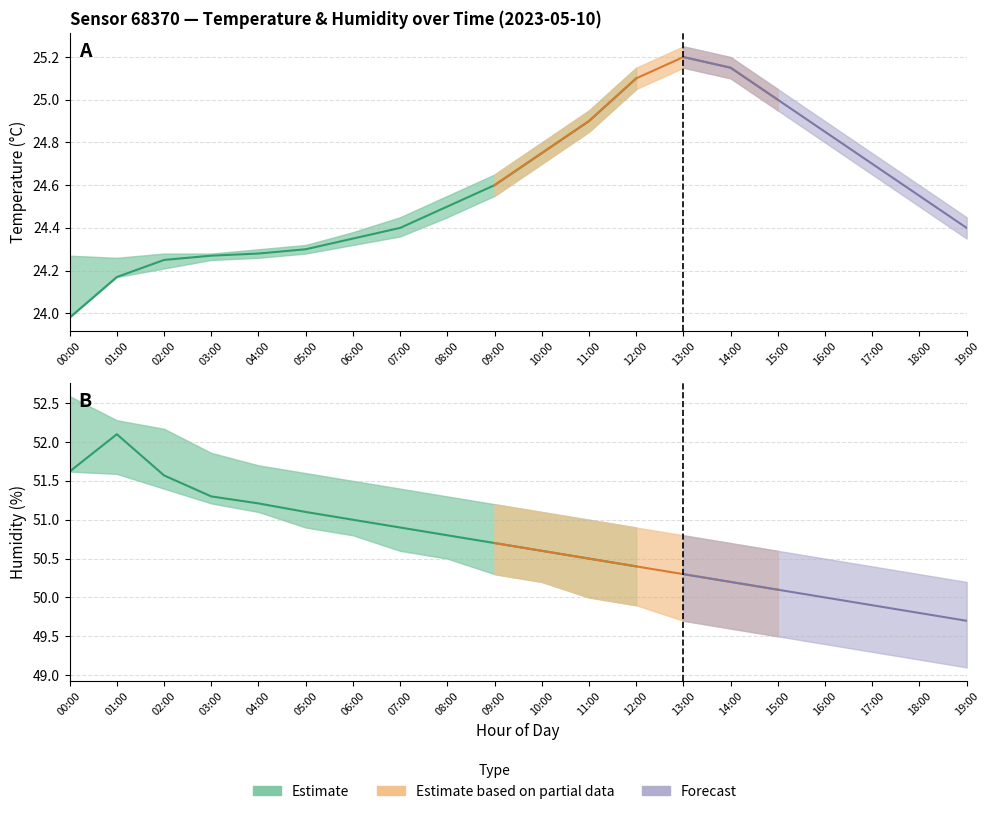

List the labels in order of temperature value, smallest first.

00:00, 01:00, 02:00, 03:00, 04:00, 05:00, 06:00, 07:00, 19:00, 08:00, 18:00, 09:00, 17:00, 10:00, 16:00, 11:00, 15:00, 12:00, 14:00, 13:00